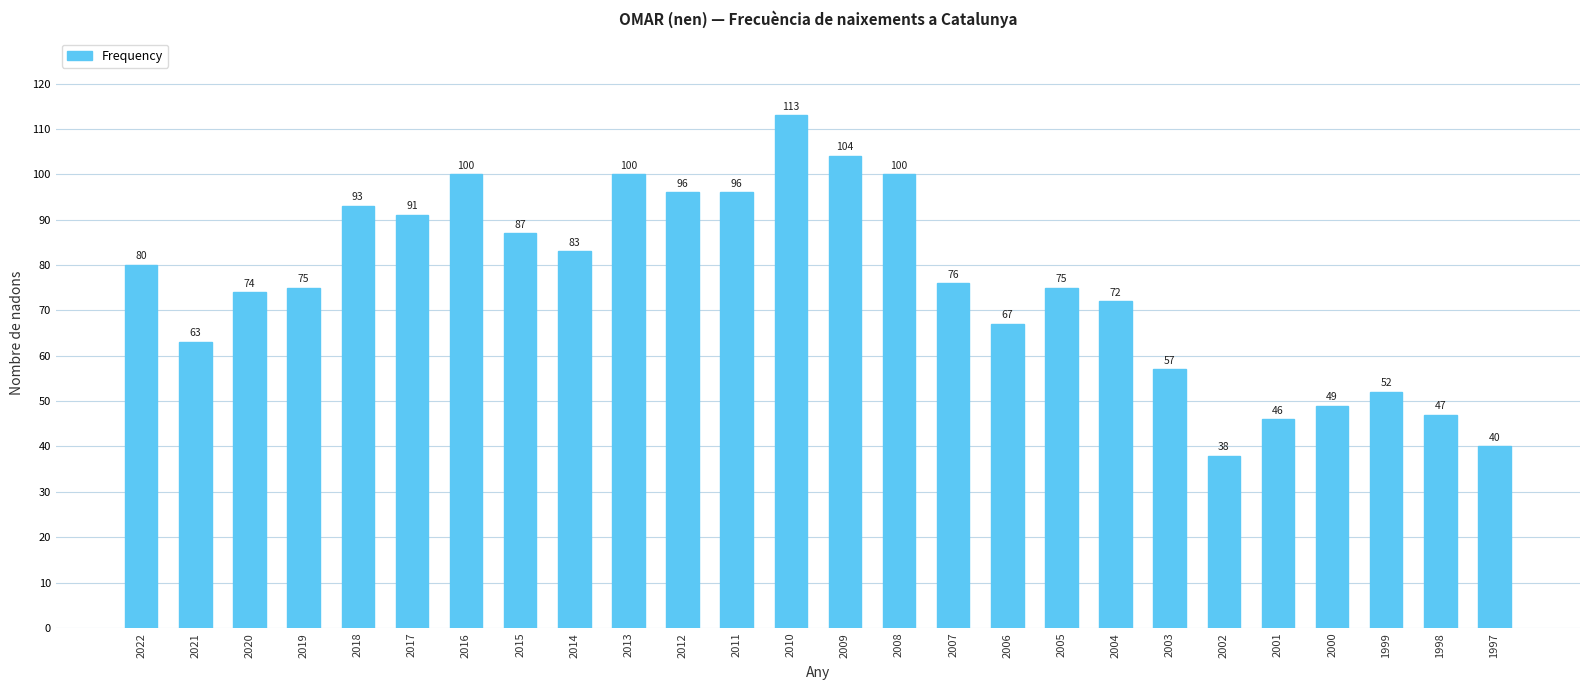

What is the change in value from 2020 to 2016?

+26